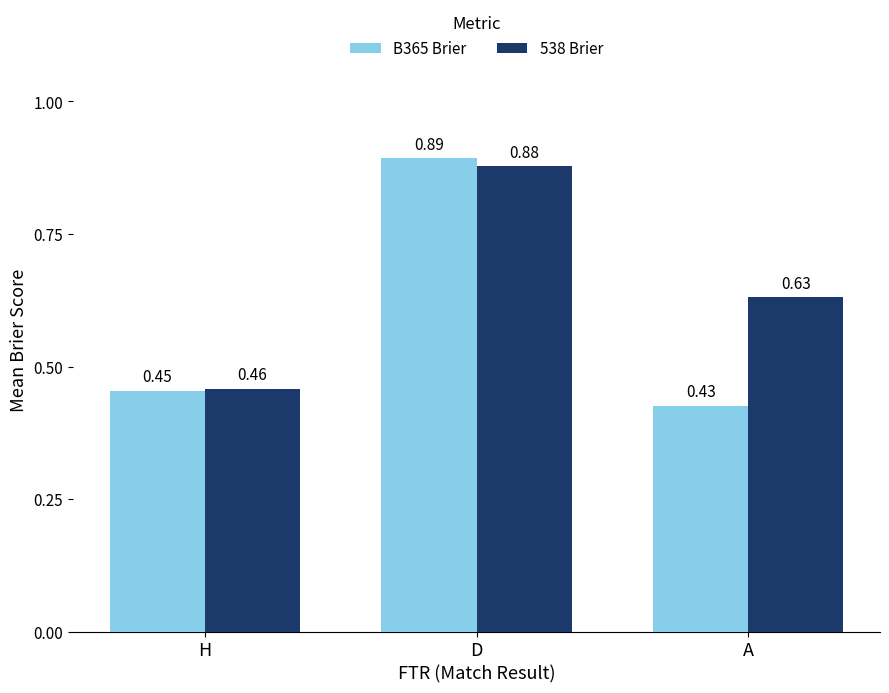

How many bars are there in each group?

2